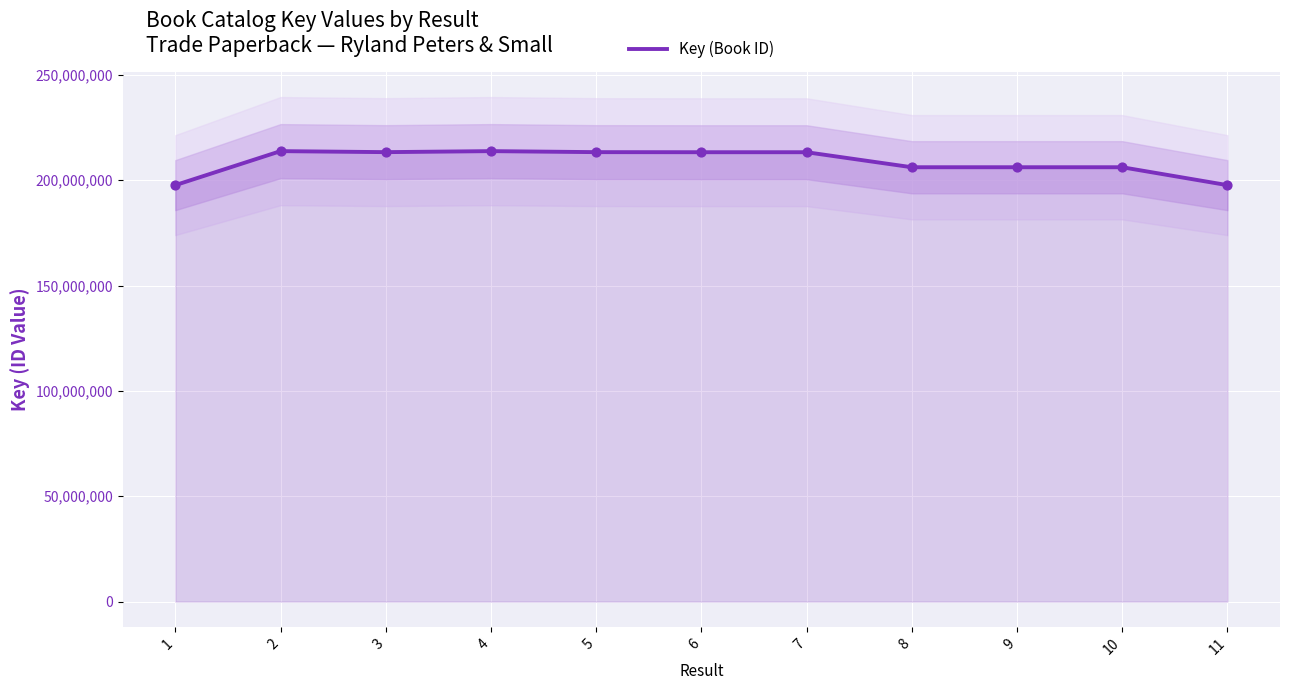

Between 10 and 3, which is larger?

3